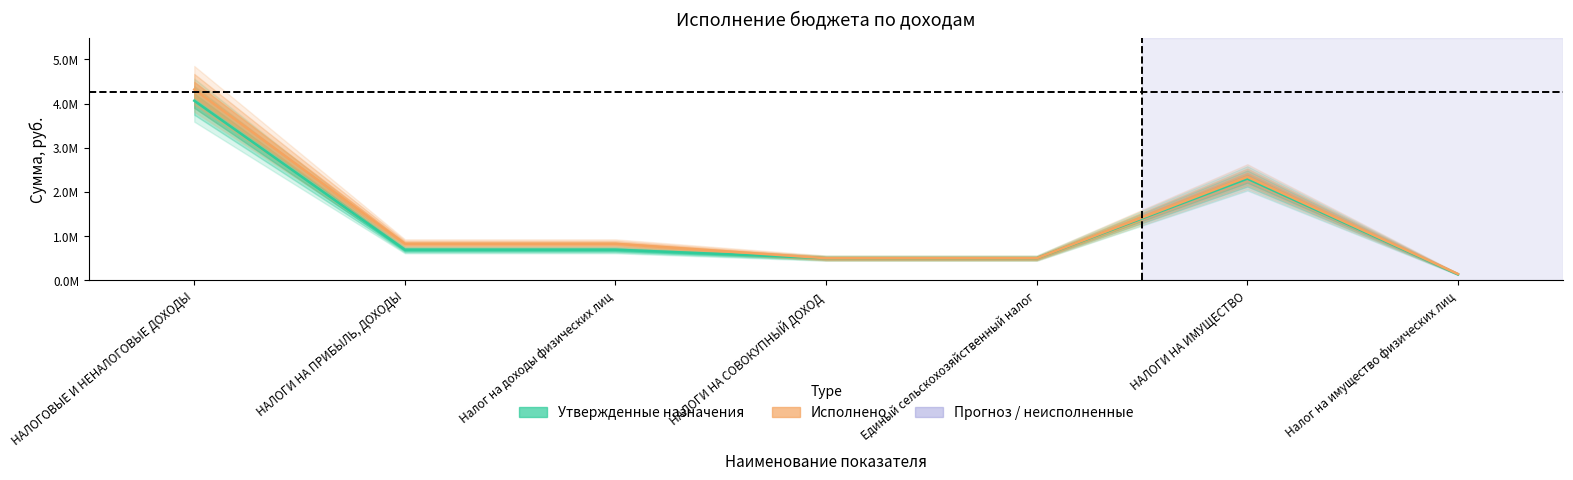

Which category has the highest value in the Исполнено series?

НАЛОГОВЫЕ И НЕНАЛОГОВЫЕ ДОХОДЫ